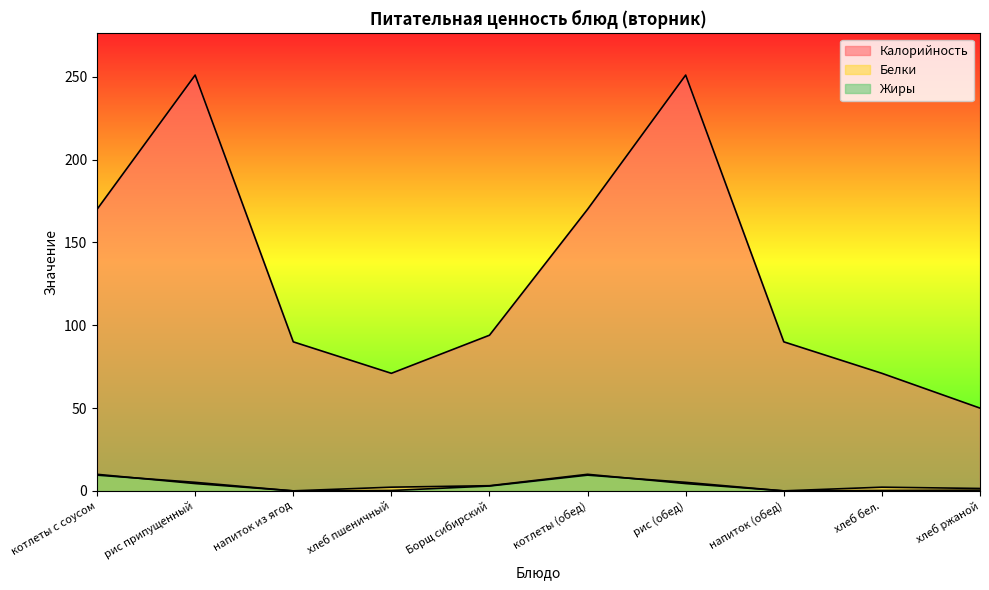

At which category does the chart reach its peak across all series?

рис припущенный